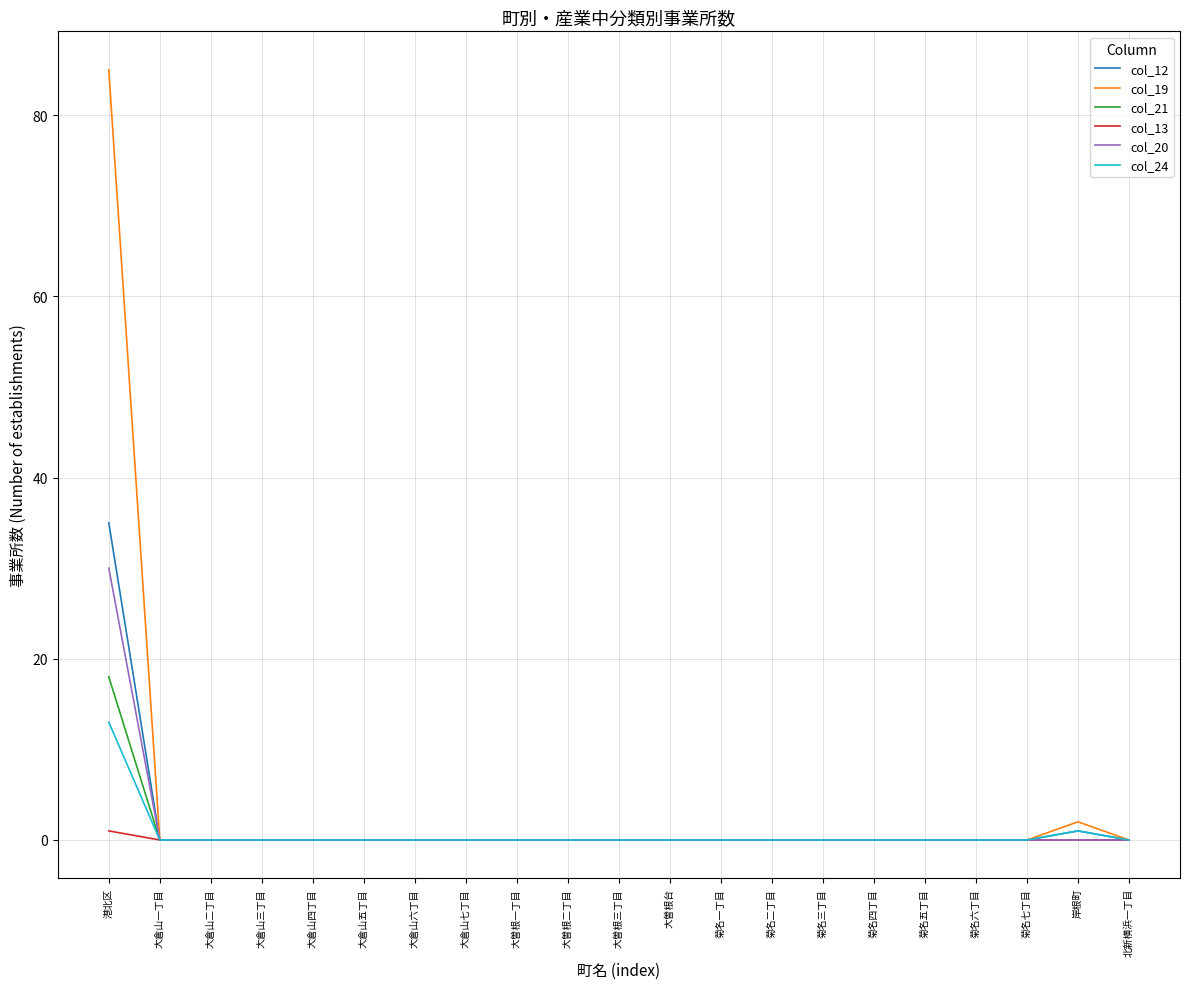

Reading left to right, extract all data points from this chart.

col_12: 35	0	0	0	0	0	0	0	0	0	0	0	0	0	0	0	0	0	0	1	0
col_19: 85	0	0	0	0	0	0	0	0	0	0	0	0	0	0	0	0	0	0	2	0
col_21: 18	0	0	0	0	0	0	0	0	0	0	0	0	0	0	0	0	0	0	0	0
col_13: 1	0	0	0	0	0	0	0	0	0	0	0	0	0	0	0	0	0	0	0	0
col_20: 30	0	0	0	0	0	0	0	0	0	0	0	0	0	0	0	0	0	0	0	0
col_24: 13	0	0	0	0	0	0	0	0	0	0	0	0	0	0	0	0	0	0	1	0